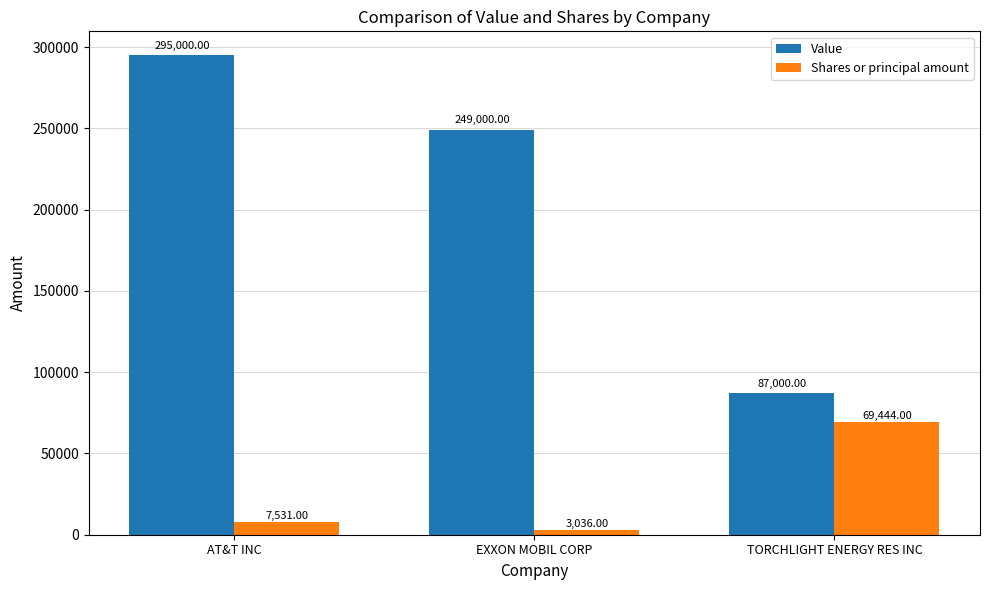

What is the difference between the maximum and minimum values in the Shares or principal amount series?

66408